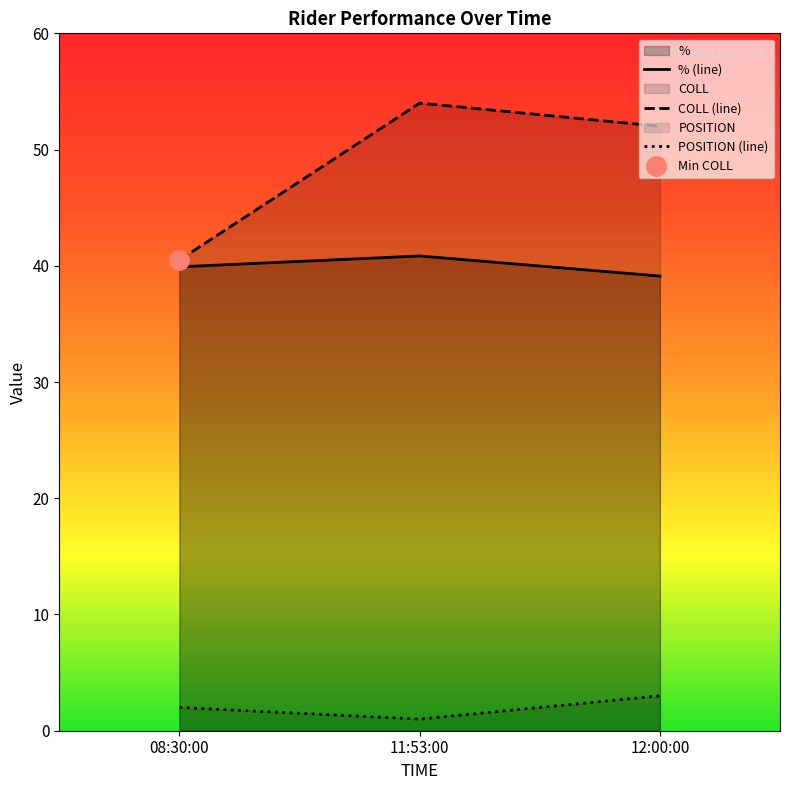

Reading left to right, what are all the values shown in this chart?

%: 39.9	40.8	39.1
COLL: 40.5	54.0	52.0
POSITION: 2.0	1.0	3.0